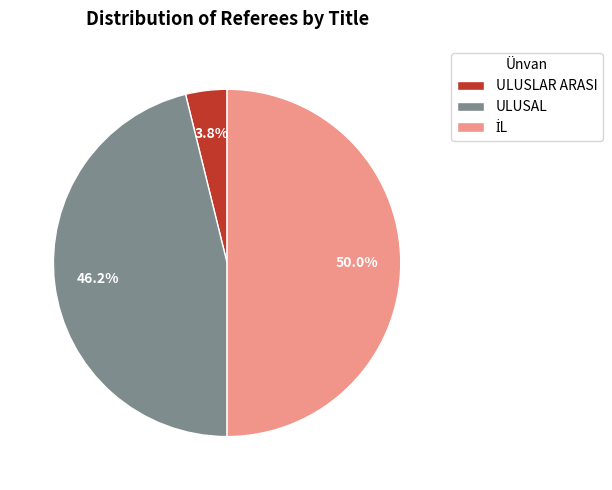

To the nearest percent, what is the average slice percentage?

33%